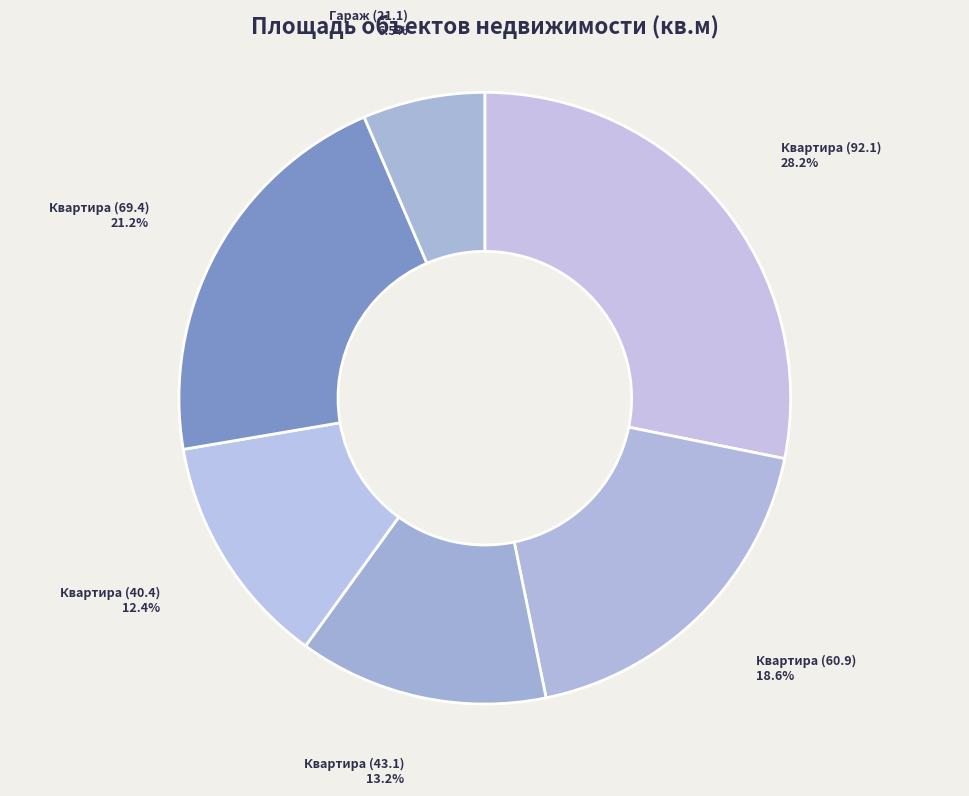

Combined, what portion of the pie is Квартира (92.1) and Квартира (60.9)?

46.8%